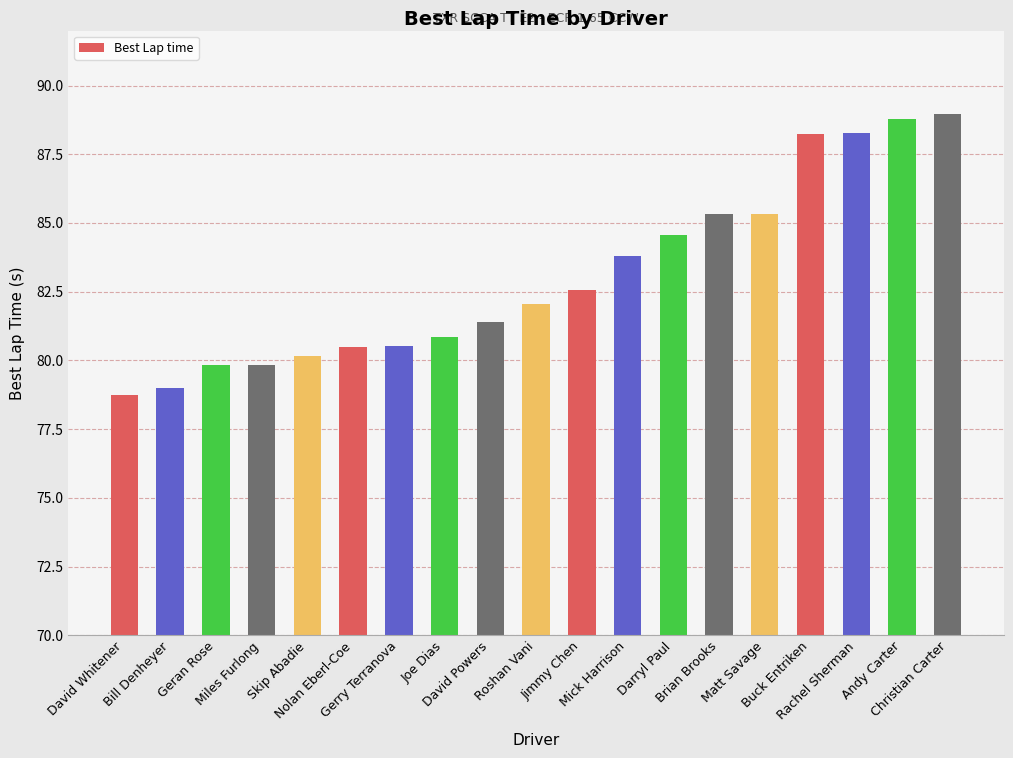

What is the difference between the maximum and second lowest values?

10.0